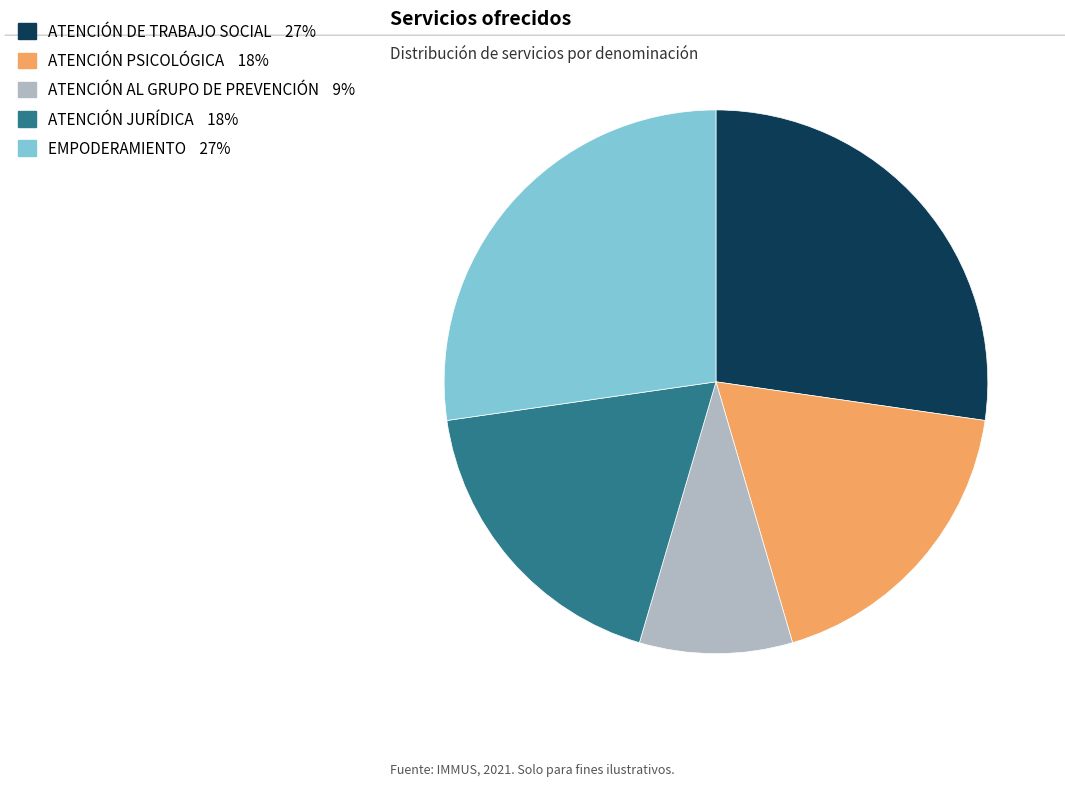

The ATENCIÓN AL GRUPO DE PREVENCIÓN slice represents 17% of the pie. True or false?

False